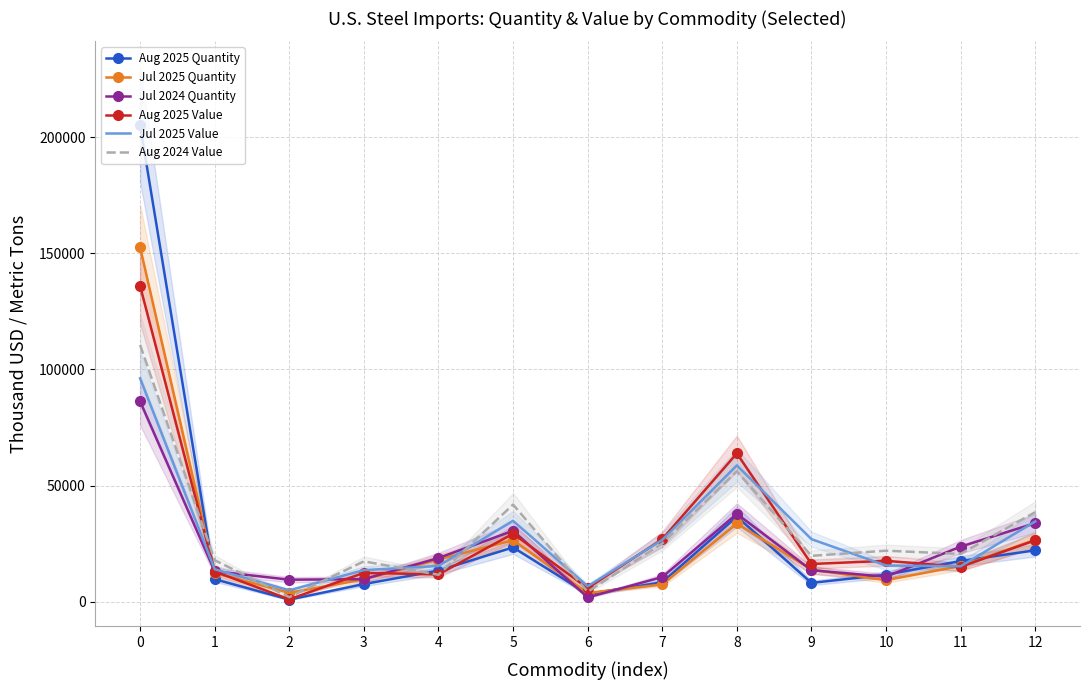

Rank the series at 1 from lowest to highest value.

Aug 2025 Quantity, Jul 2025 Quantity, Aug 2025 Value, Jul 2024 Quantity, Jul 2025 Value, Aug 2024 Value